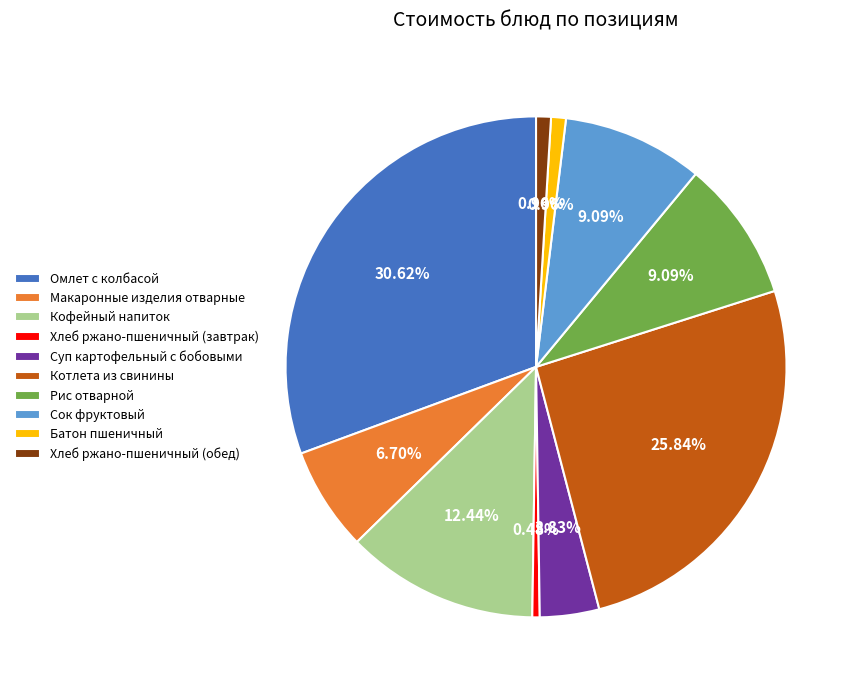

Combined, do Сок фруктовый and Суп картофельный с бобовыми account for over 50%?

No